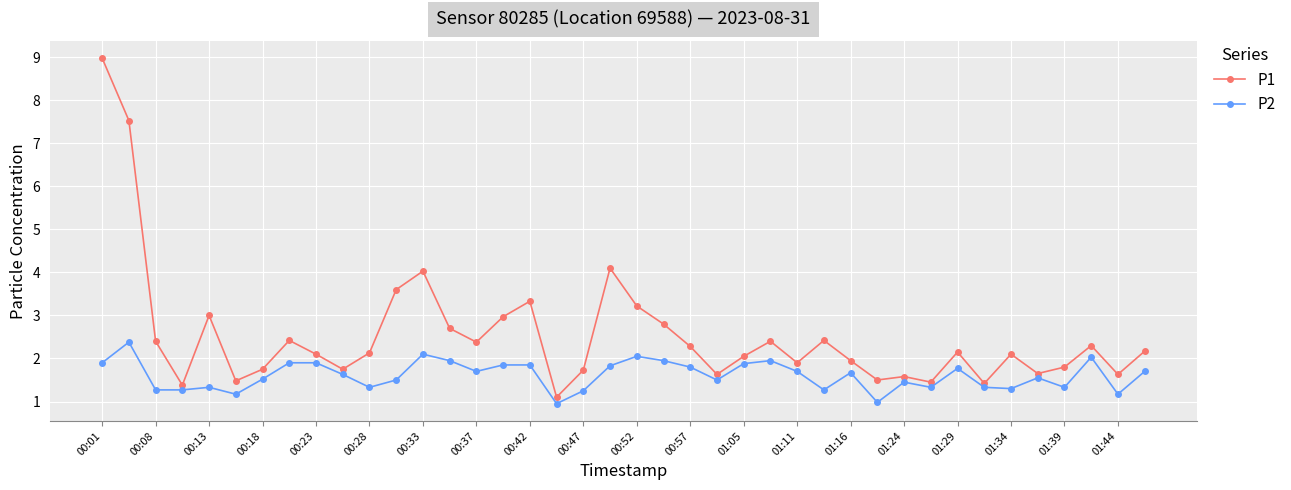

Which series has the widest spread of values?

P1